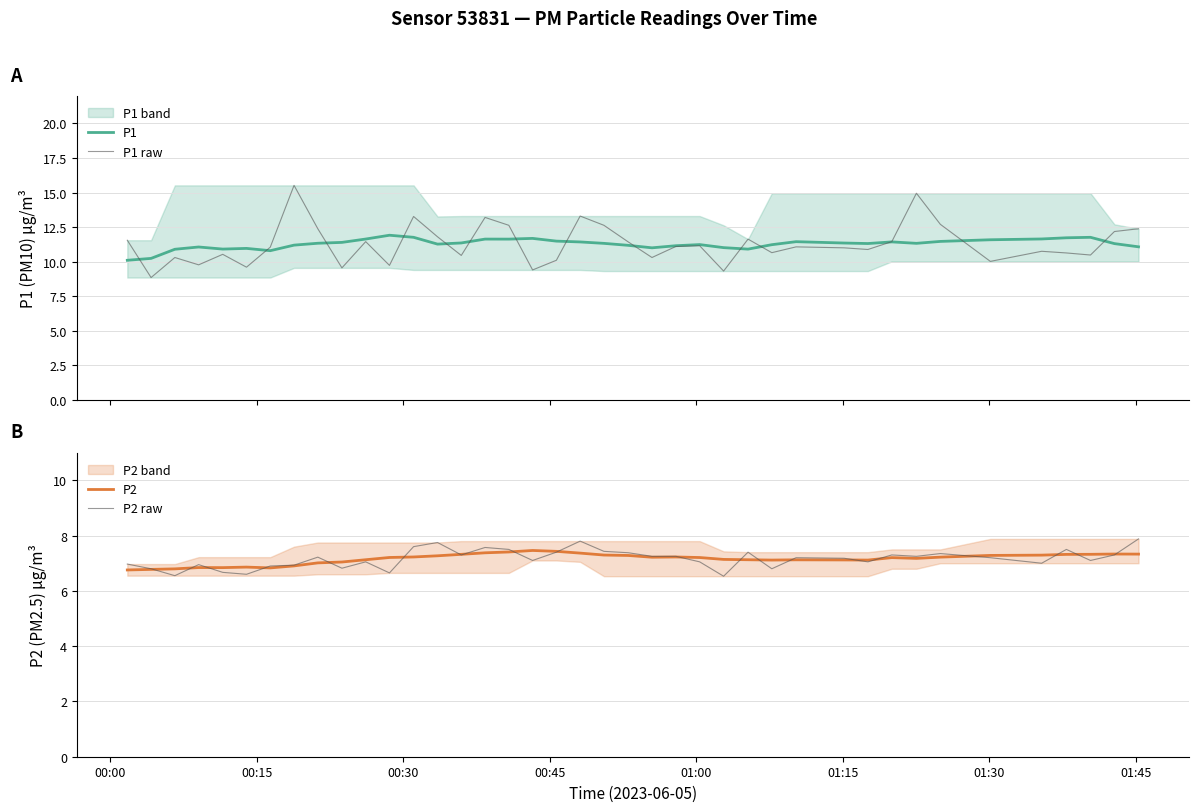

After their last crossing, which series has the higher values: P2 or P2 raw?

P2 raw